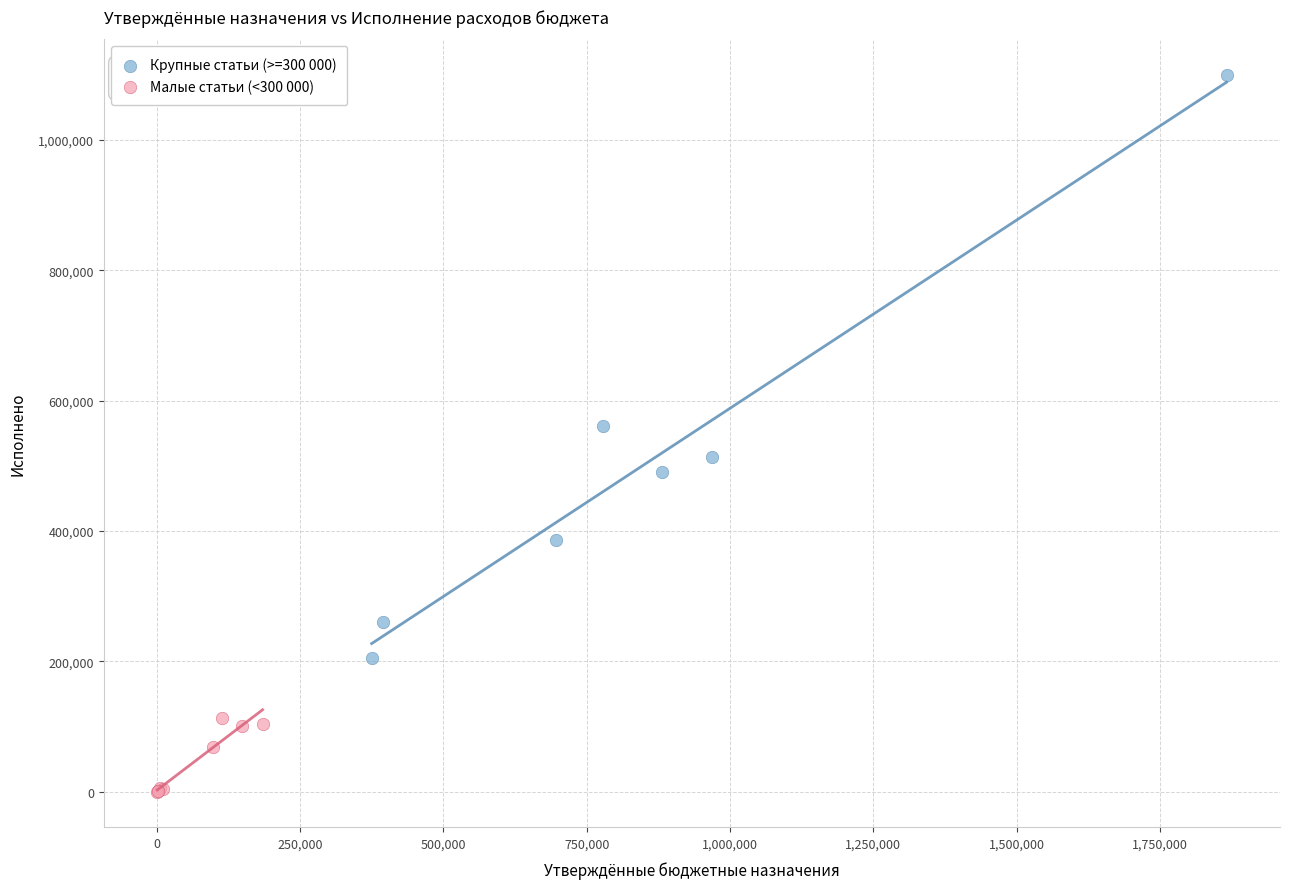

Which series contains the lowest Y value?

Малые статьи (<300 000)